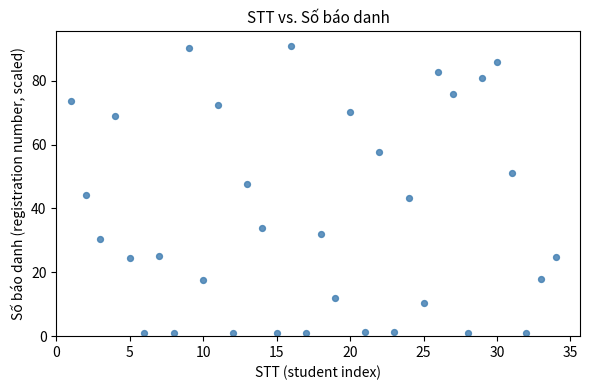

What is the range of X values (max minus min)?

33.0